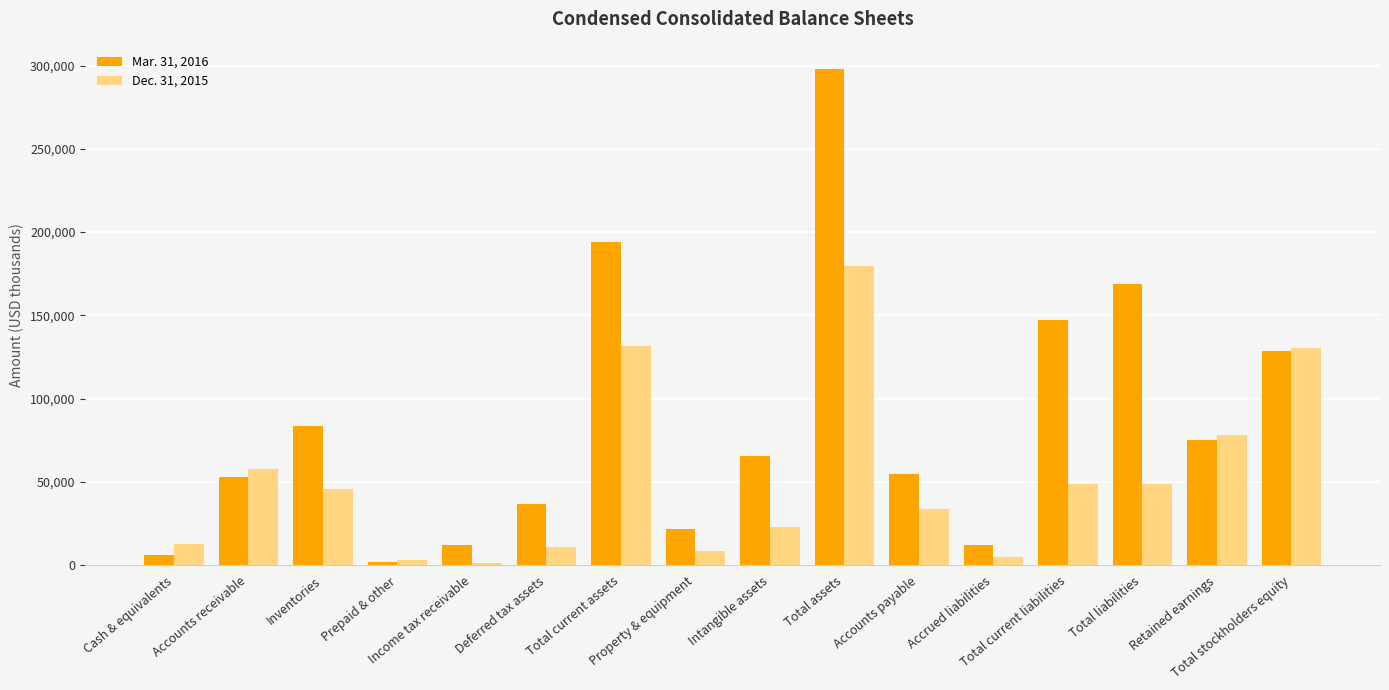

What is the sum of all Dec. 31, 2015 values?

820068